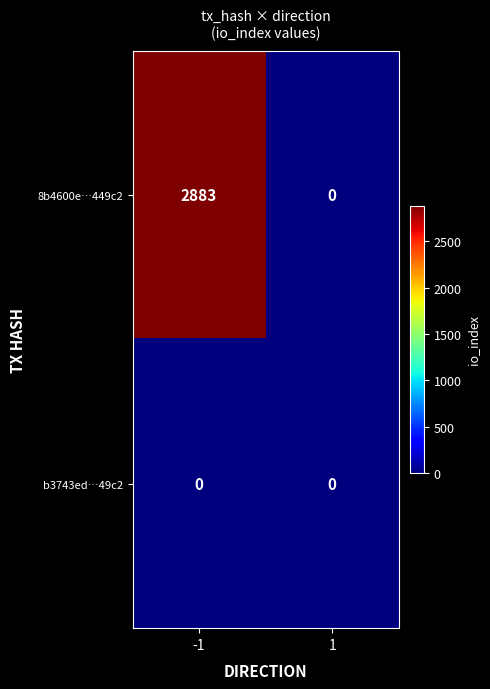

Which series changed the most between -1 and 1?

8b4600e…449c2